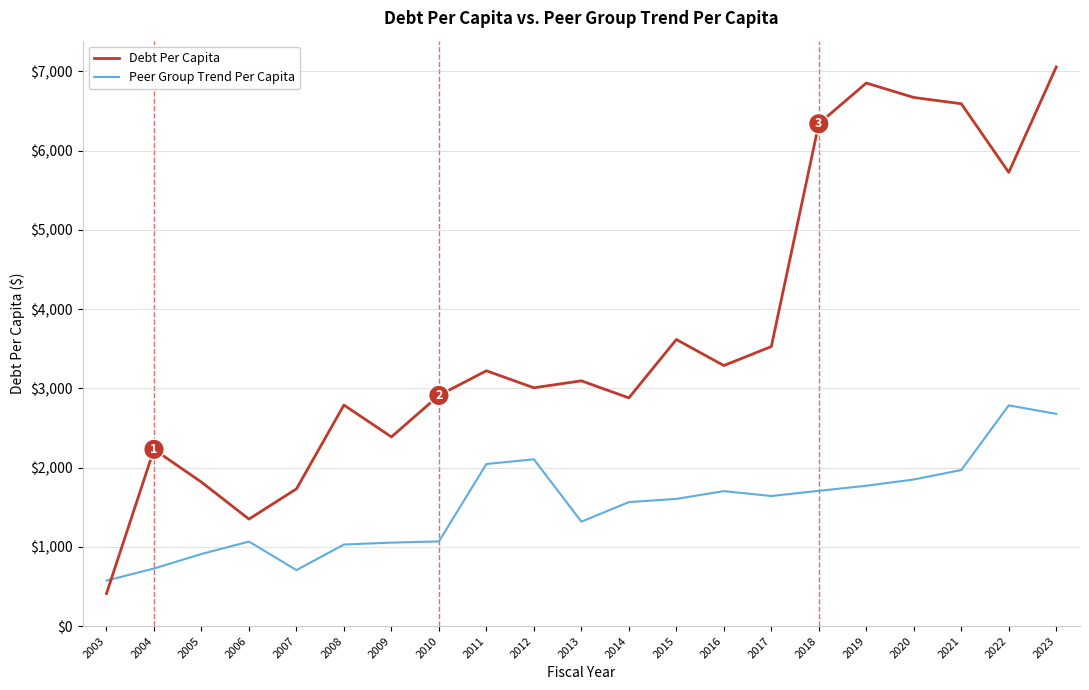

Rank the series at 2010 from lowest to highest value.

Peer Group Trend Per Capita, Debt Per Capita